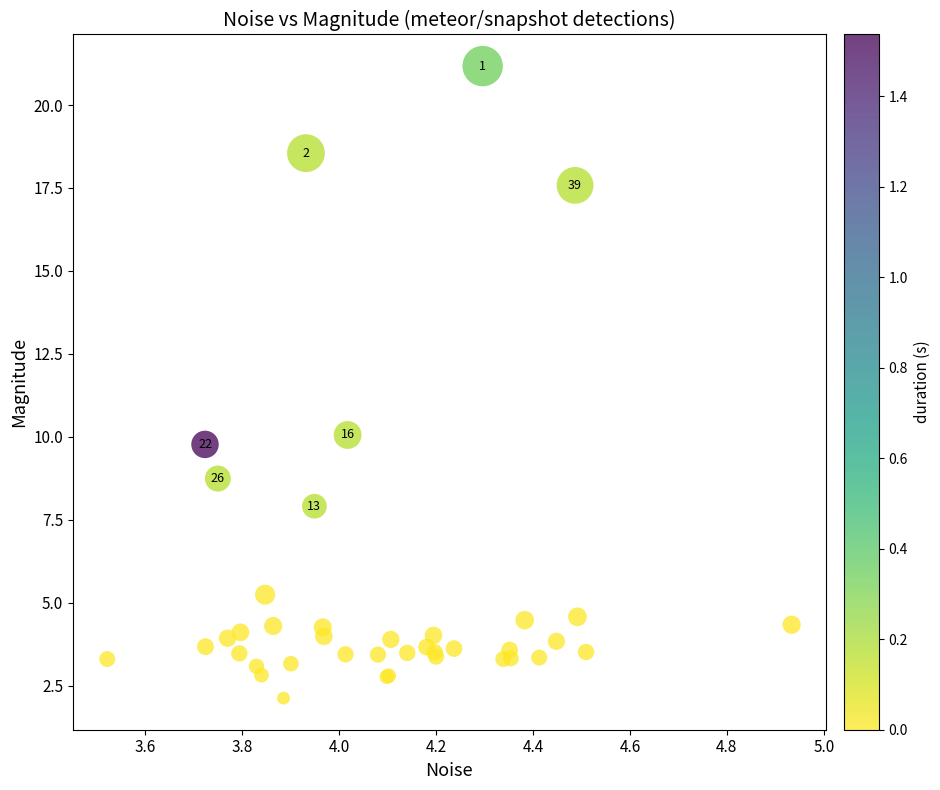

What Y value in the scatter plot is closest to 11?

10.1